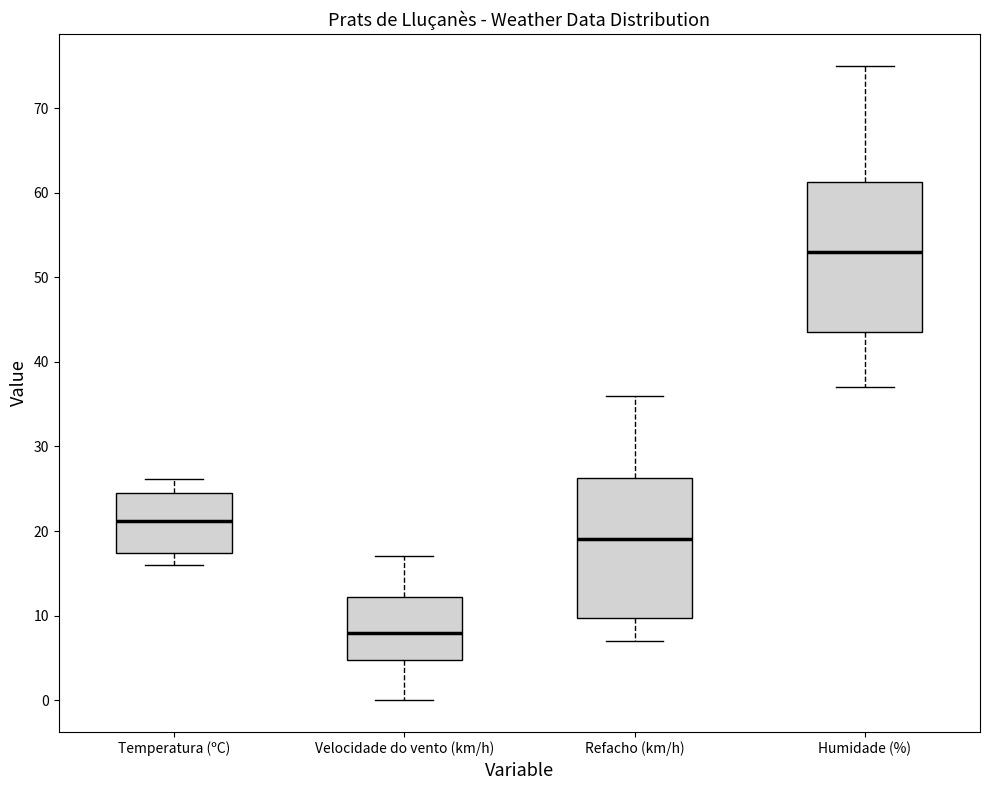

Which box is the tallest, from its lower edge to its upper edge?

Humidade (%)